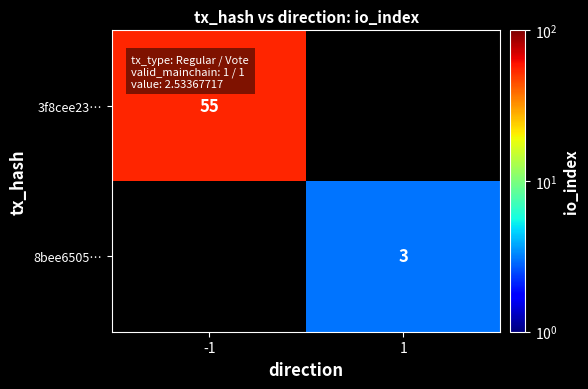

At which category is the sum across all series the highest?

-1